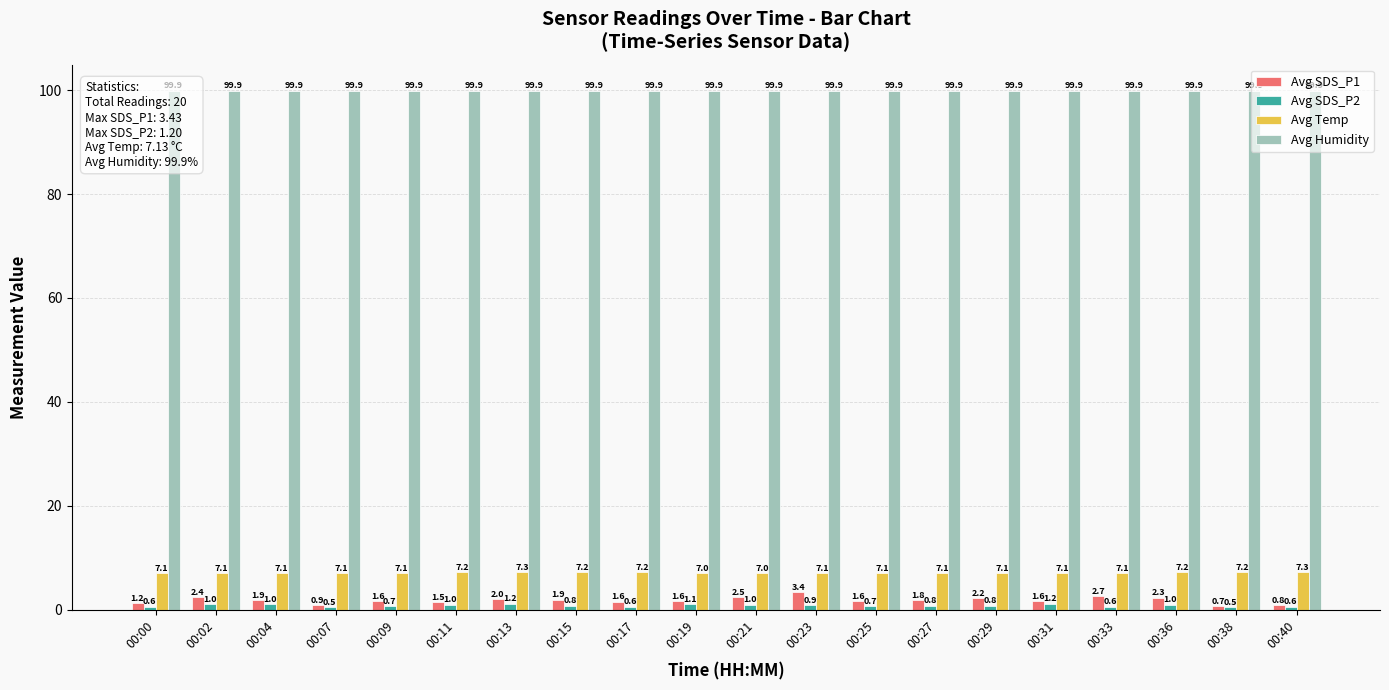

Is it true that Avg Humidity equals 40.8 at 00:00?

False